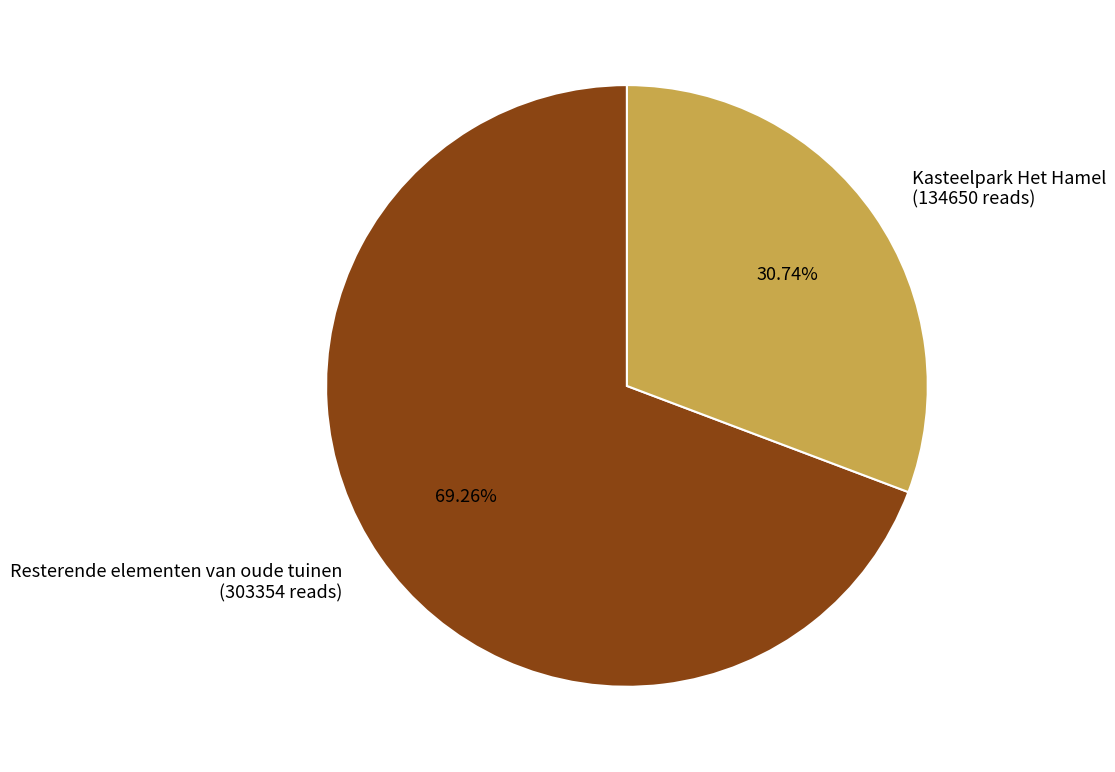

Count the number of slices in the pie.

2